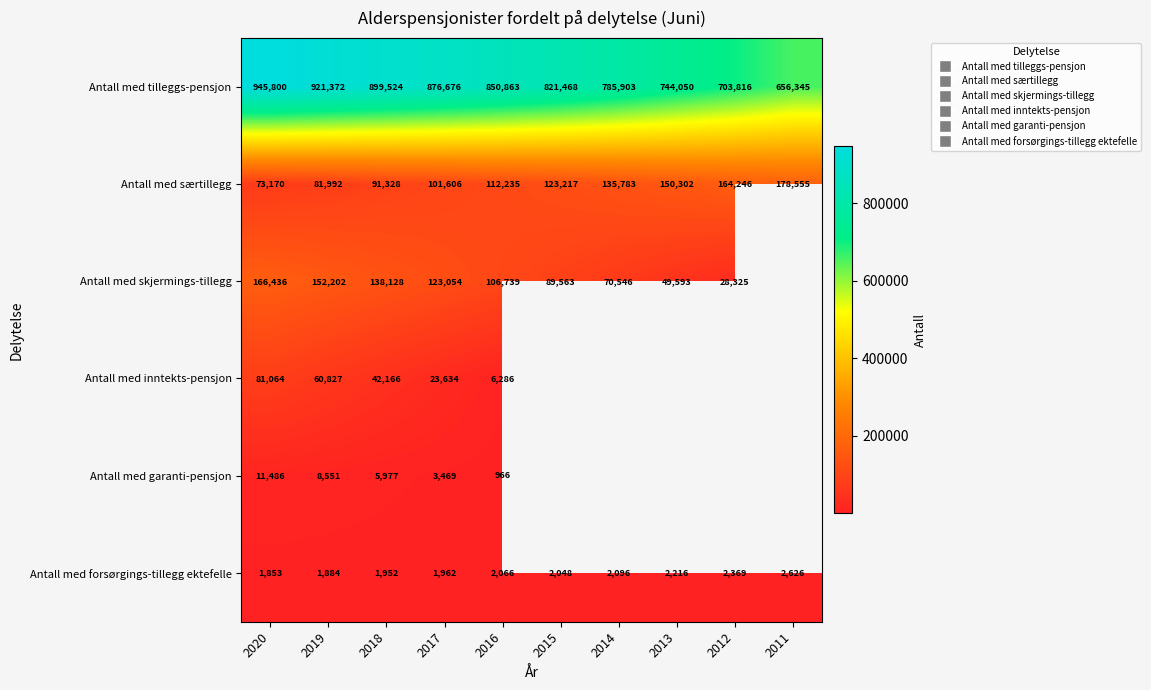

How many values in the Antall med tilleggs-pensjon series are below 850863?

5